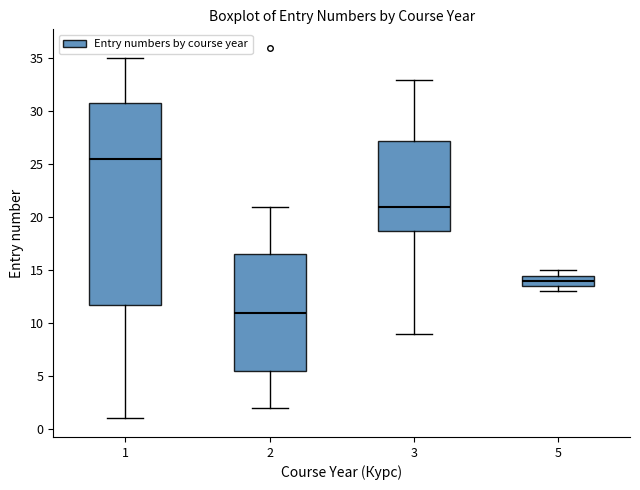

Which box has the lowest median line?

2